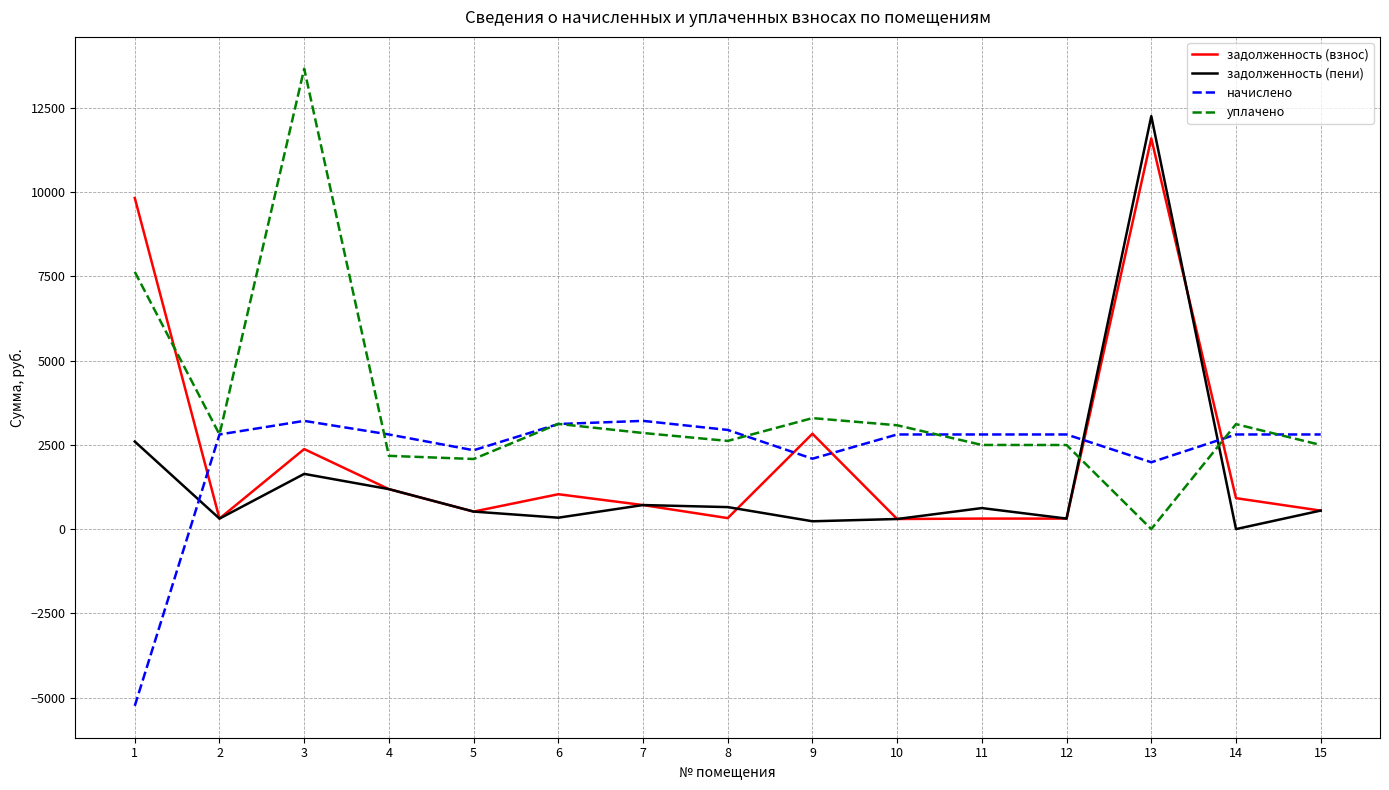

Between 6 and 13, which series saw the biggest shift?

задолженность (пени)